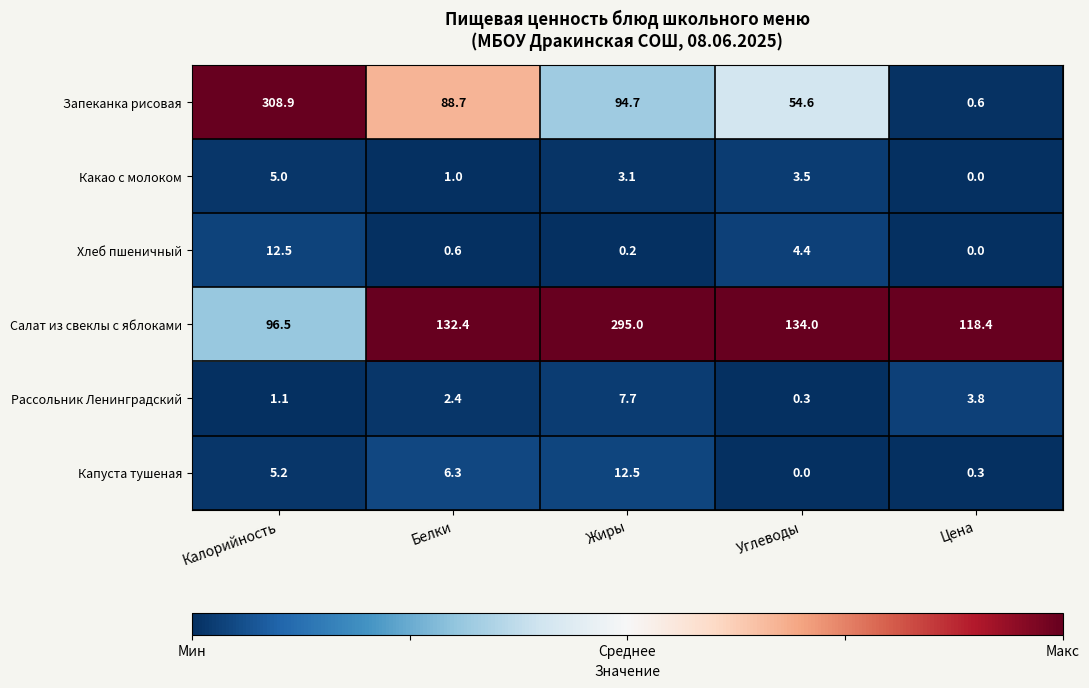

How many categories are shown in the chart?

5